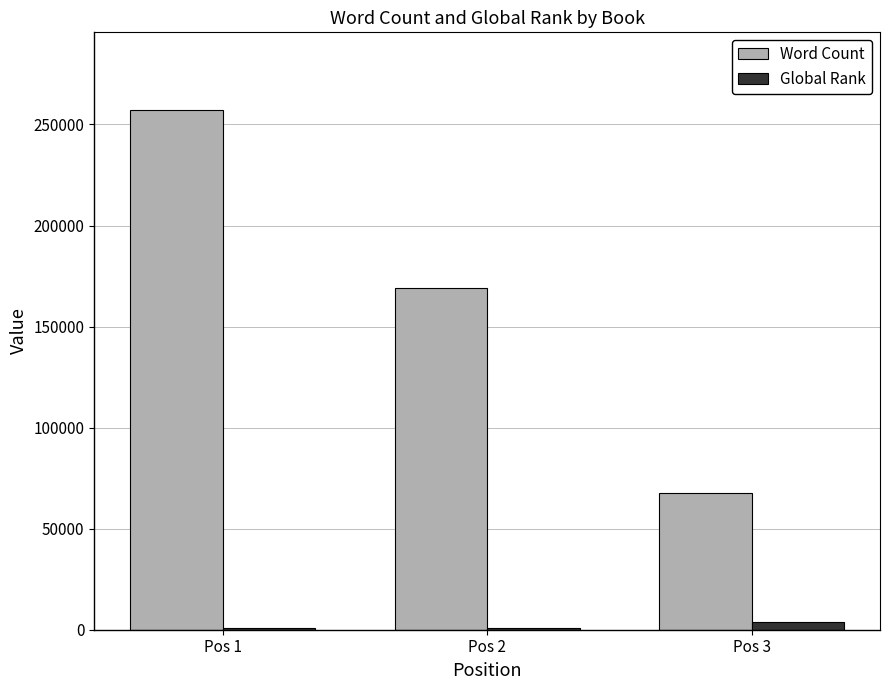

What is the sum of all Global Rank values?

5490